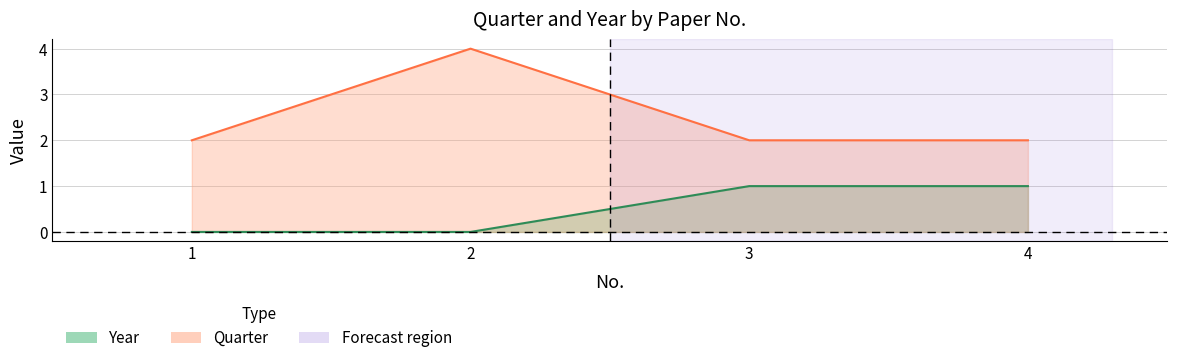

Which category has the highest value across all series?

2